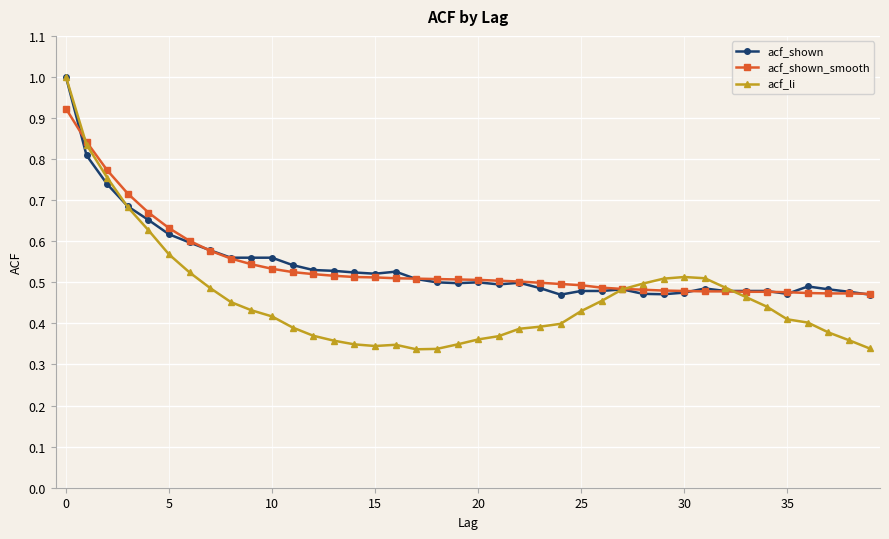

Which series ends up on top after the final intersection of acf_shown and acf_li?

acf_shown